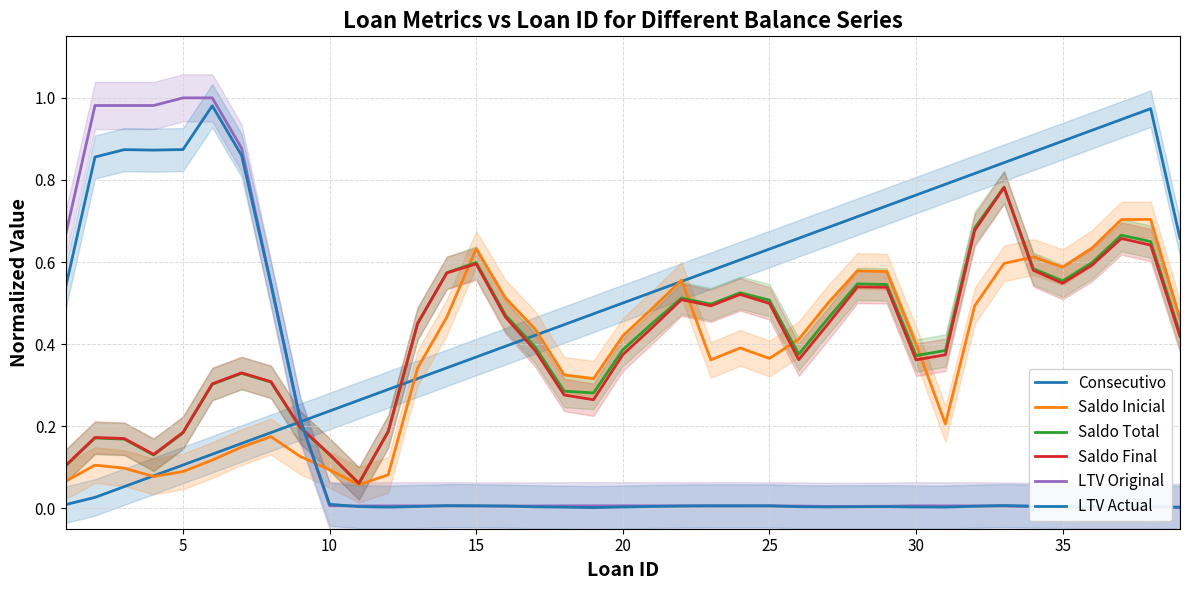

Count the number of categories in the chart.

39